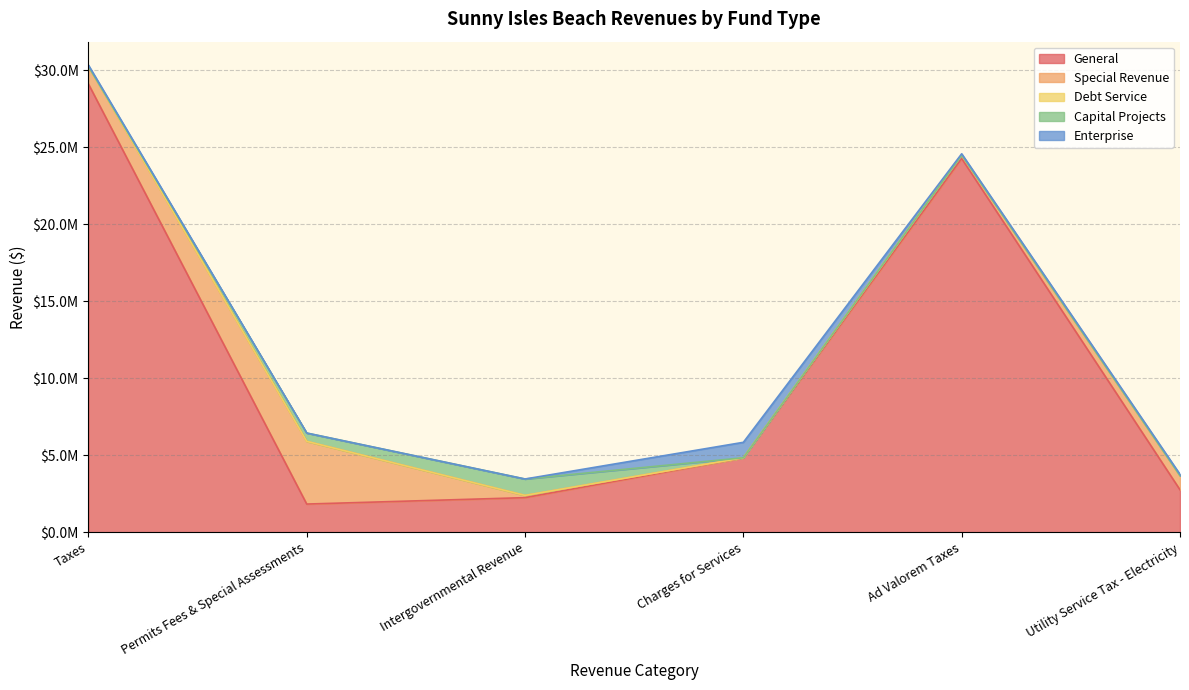

Is it true that Capital Projects equals 737295 at Taxes?

False